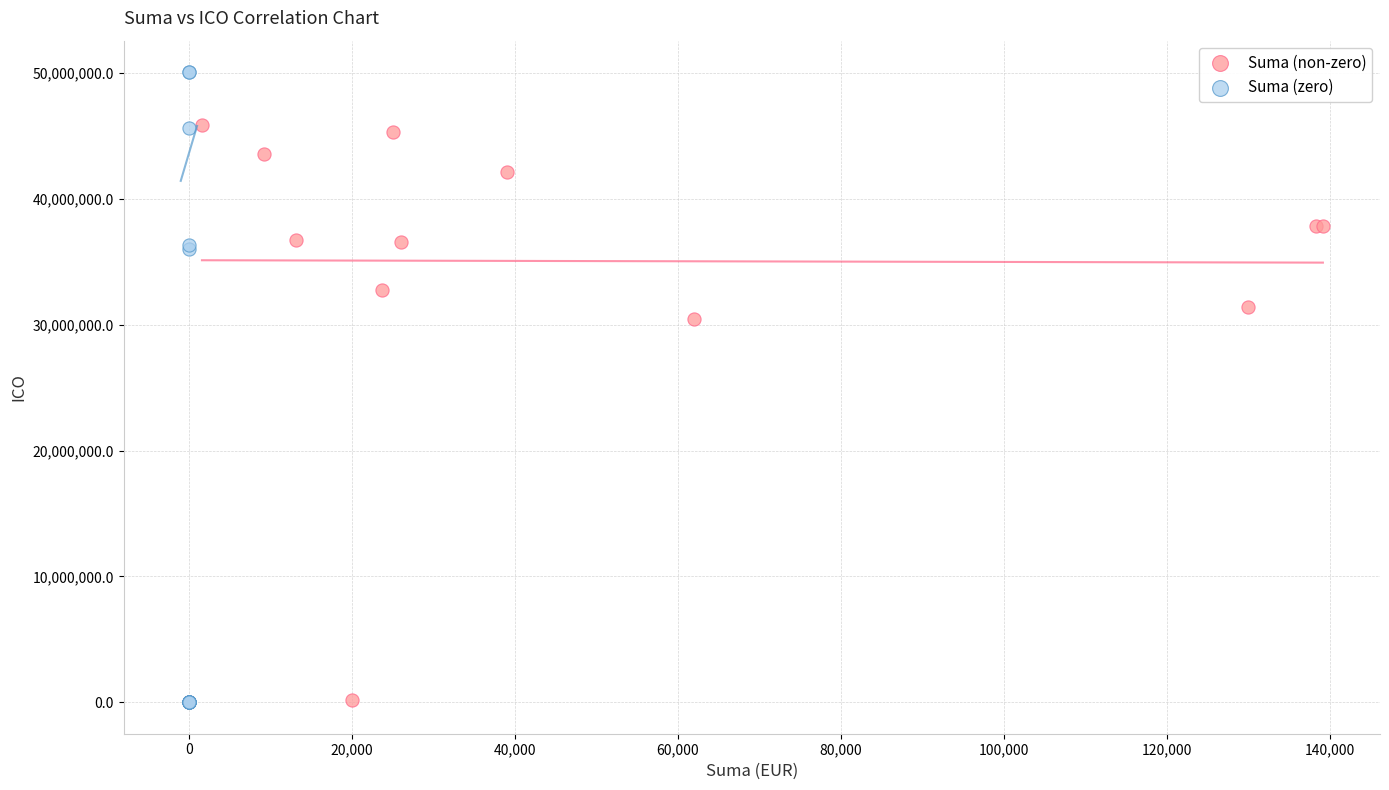

What are all the series names shown in the legend?

Suma (non-zero), Suma (zero)